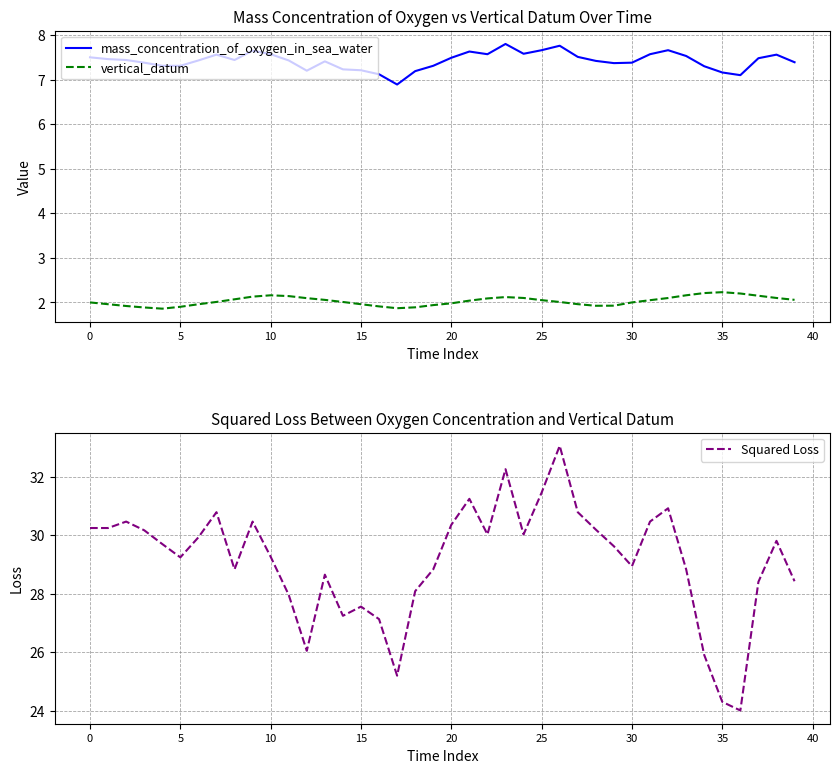

What are all the series names shown in the legend?

mass_concentration_of_oxygen_in_sea_water, vertical_datum, Squared Loss